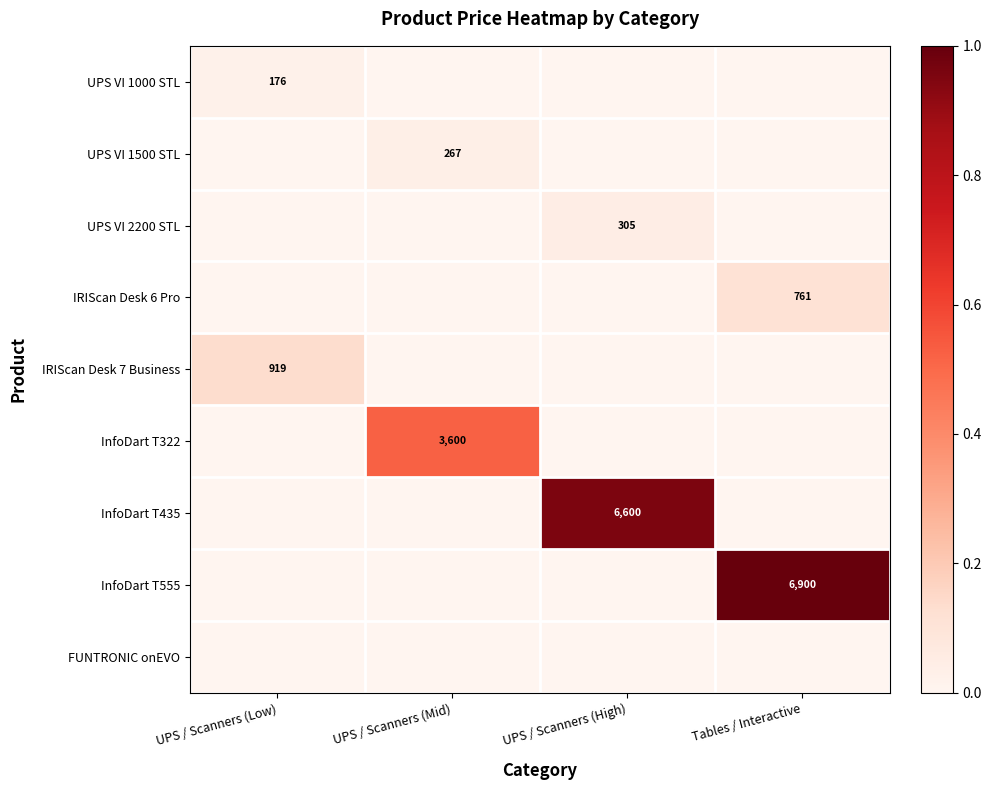

True or false: InfoDart T435 has a value of 6600 at UPS / Scanners (High).

True